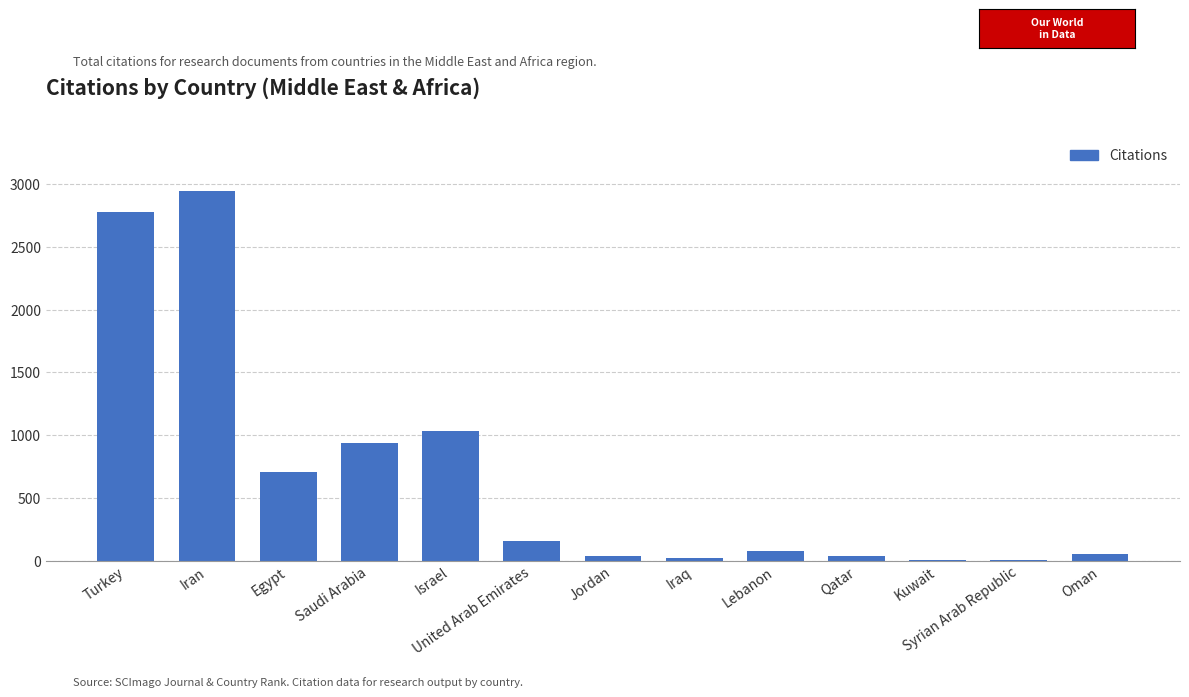

What is the sum of all values?

8795